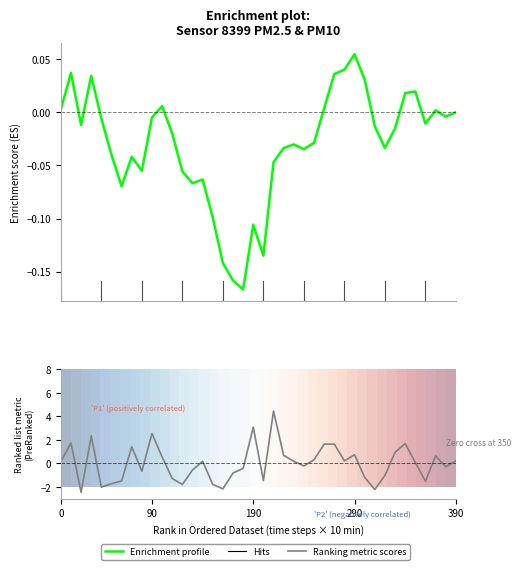

How many data points are less than 0?

19